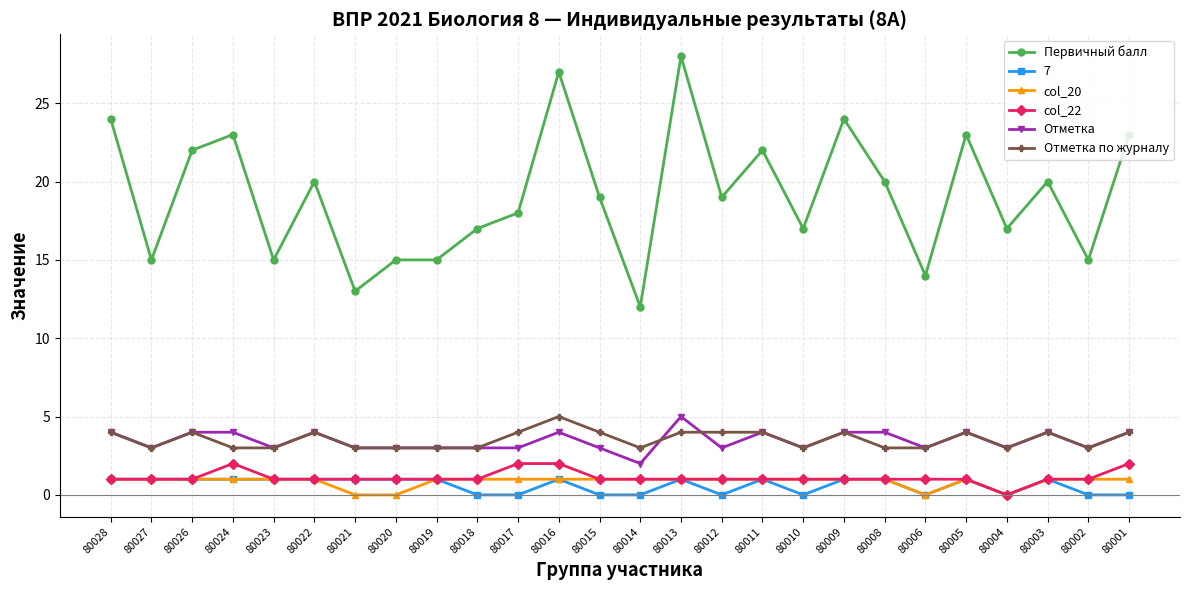

Is the value of Первичный балл at 80009 greater than the value of 7 at 80008?

Yes